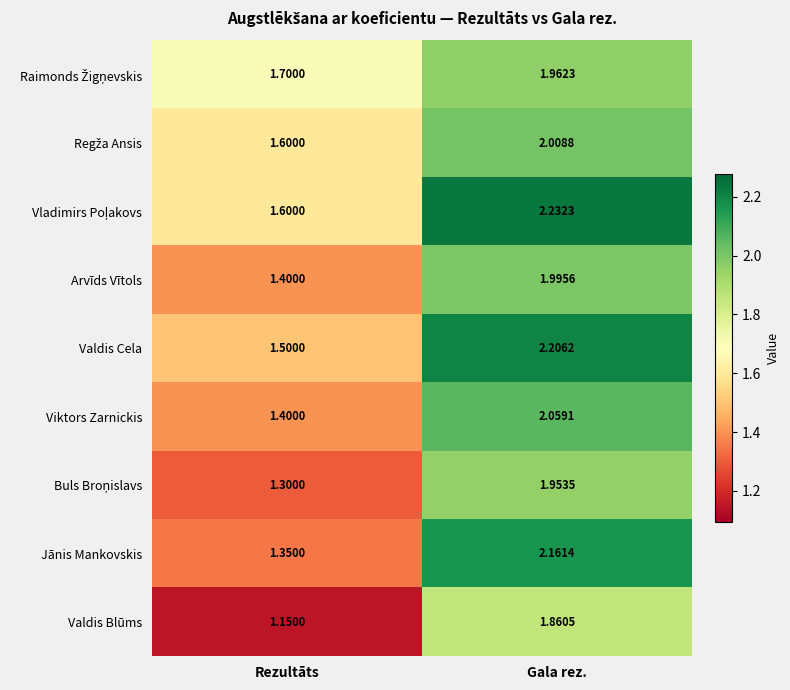

Is the value of Viktors Zarnickis at Gala rez. greater than the value of Valdis Blūms at Rezultāts?

Yes